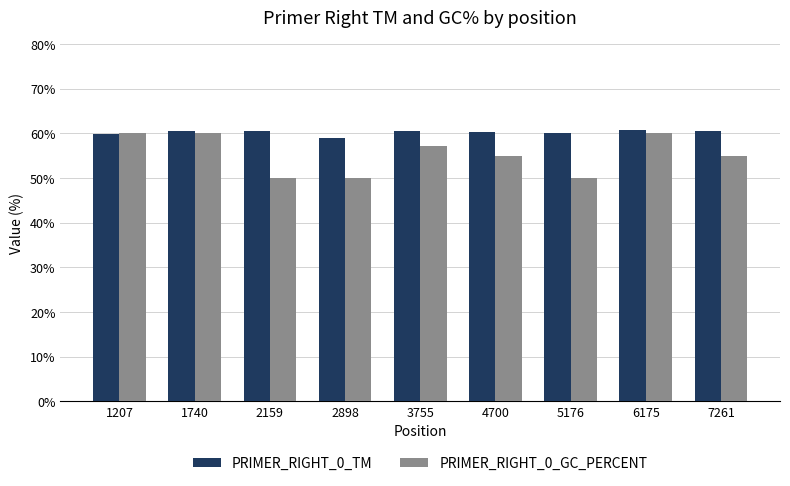

Rank the series by their maximum value, from highest to lowest.

PRIMER_RIGHT_0_TM, PRIMER_RIGHT_0_GC_PERCENT